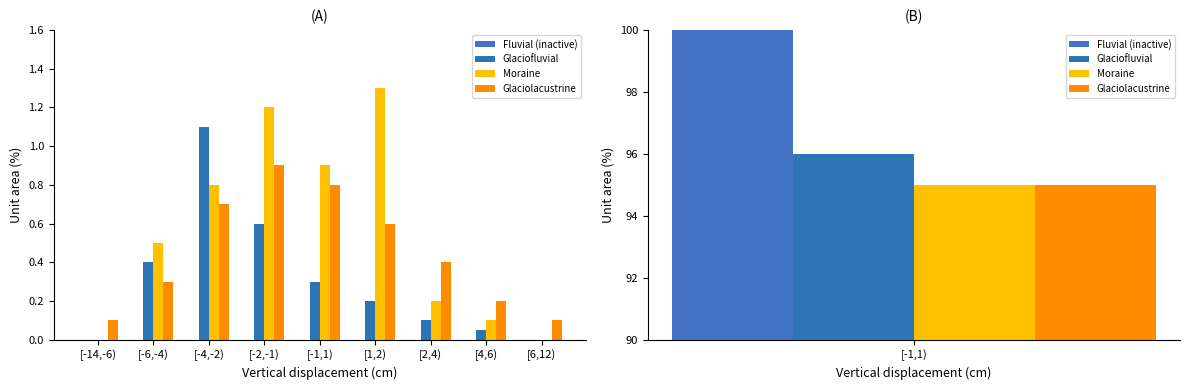

What is the difference between the second highest and minimum values in the Glaciolacustrine series?

0.7